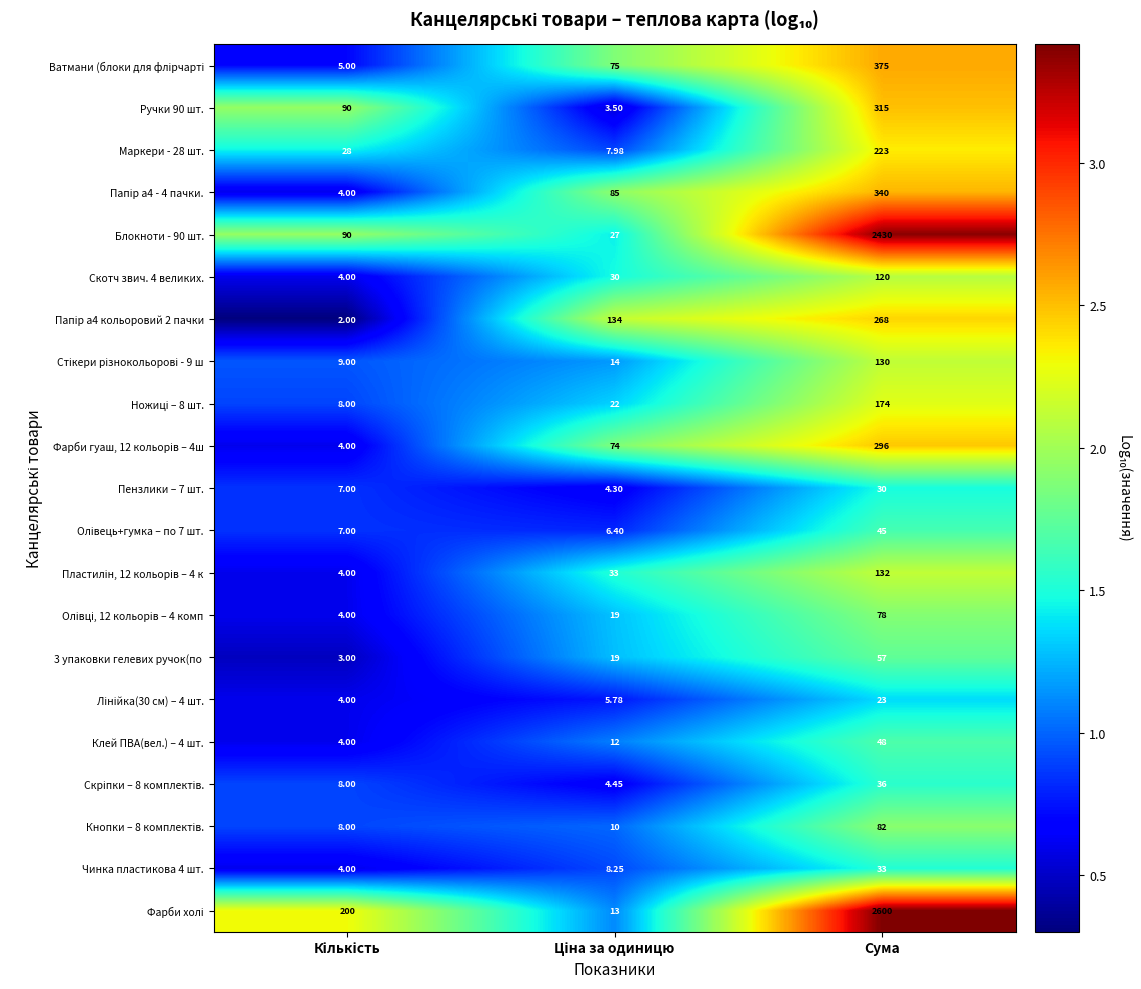

At which category is the sum across all series the highest?

Сума